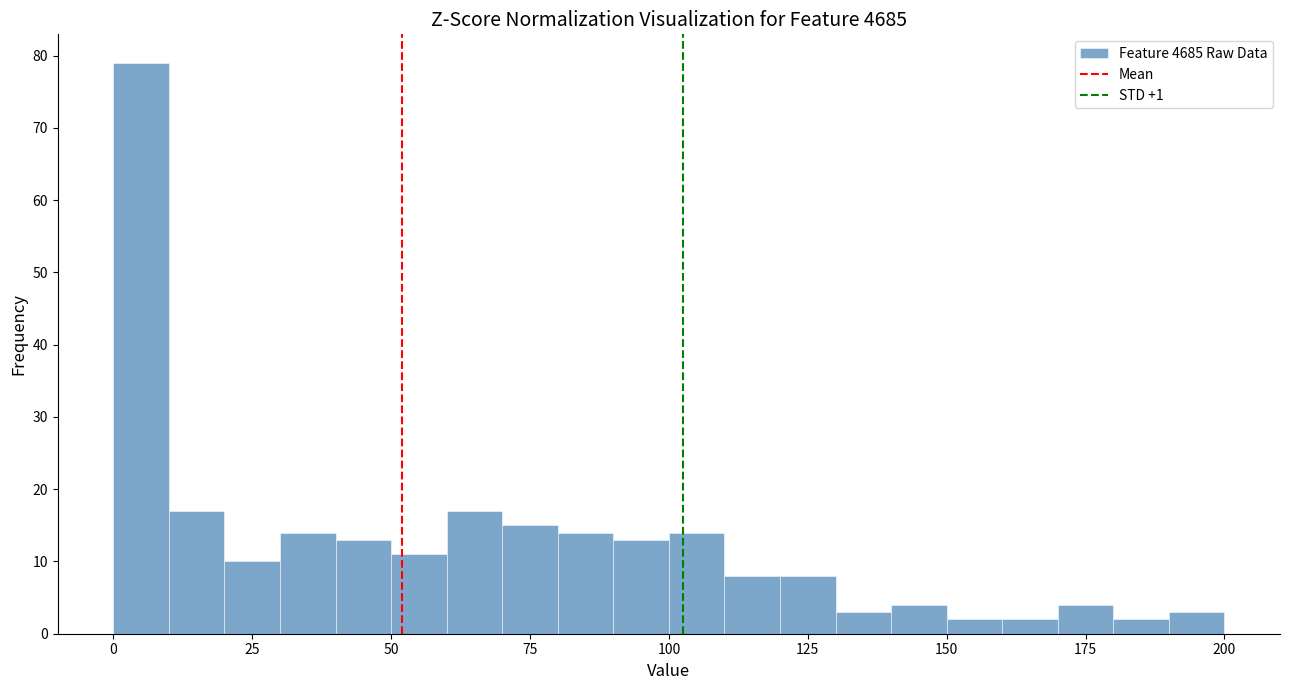

Read against the x-axis, roughly where is the centre of the tallest bar?

5